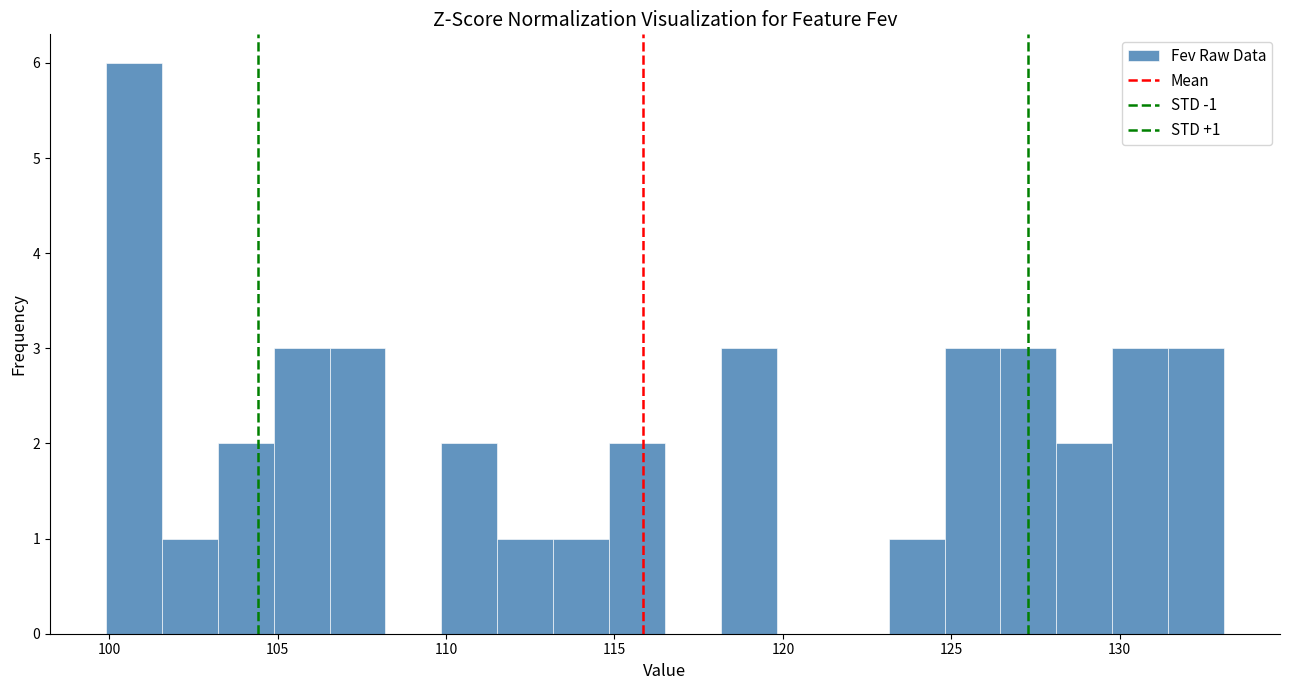

Around what value on the x-axis is the tallest bar? Give the approximate position of its centre, as read against the axis.

100.5